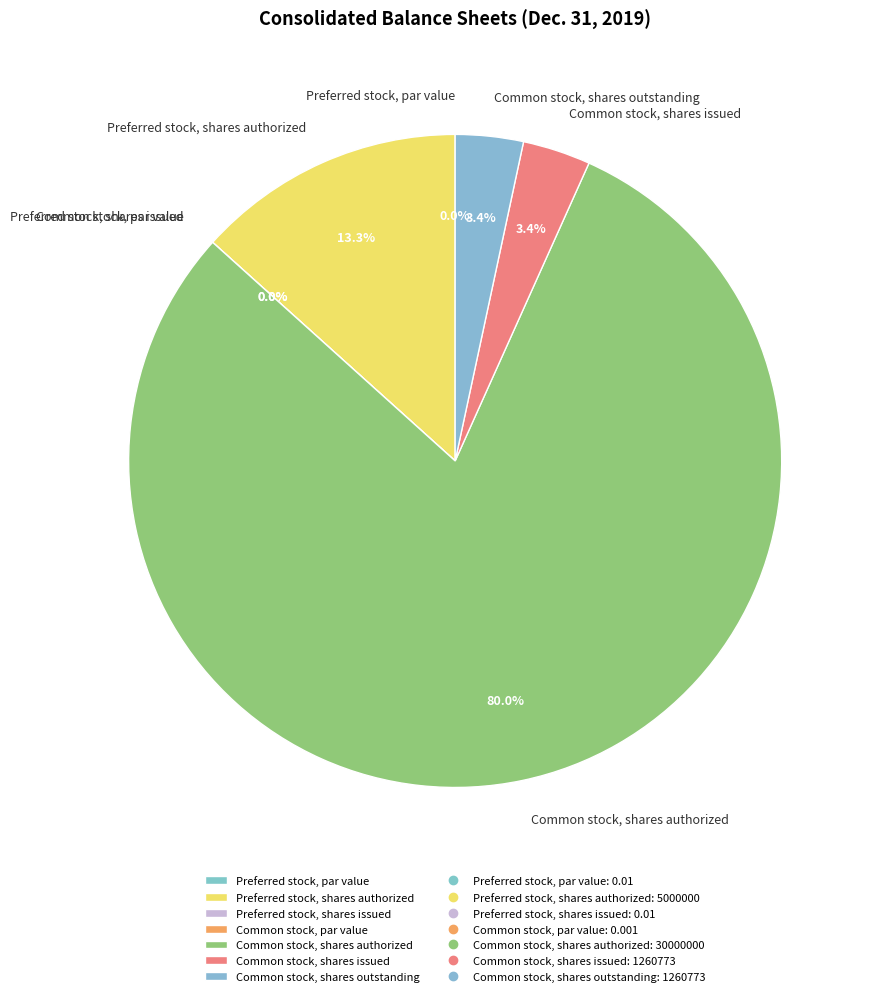

Which slice is the largest?

Common stock, shares authorized